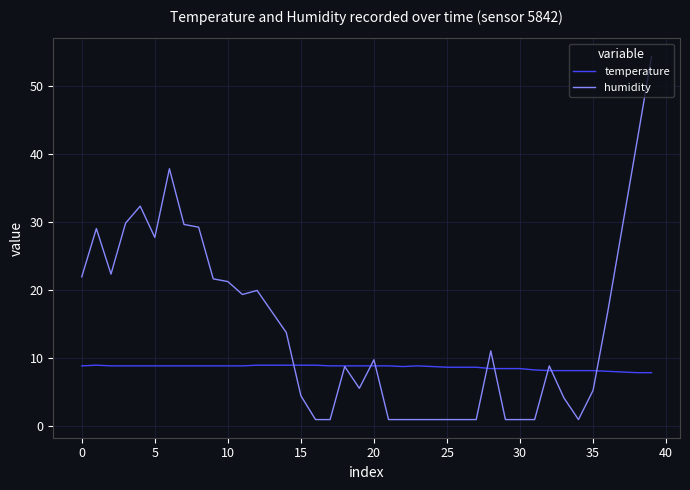

Count the number of categories in the chart.

40